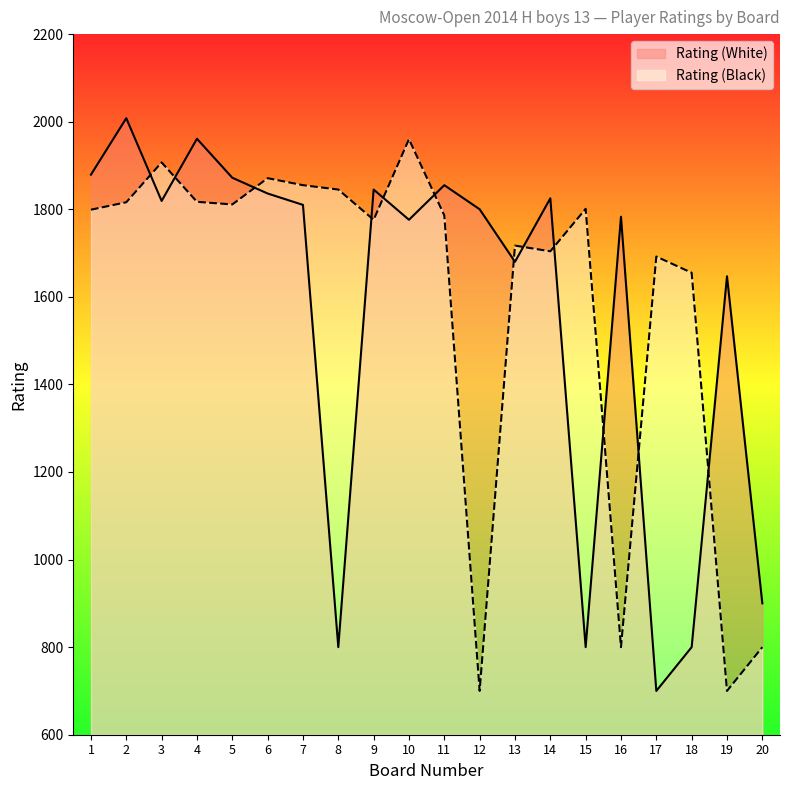

True or false: Rating (Black) and Rating (White) cross at least once.

True